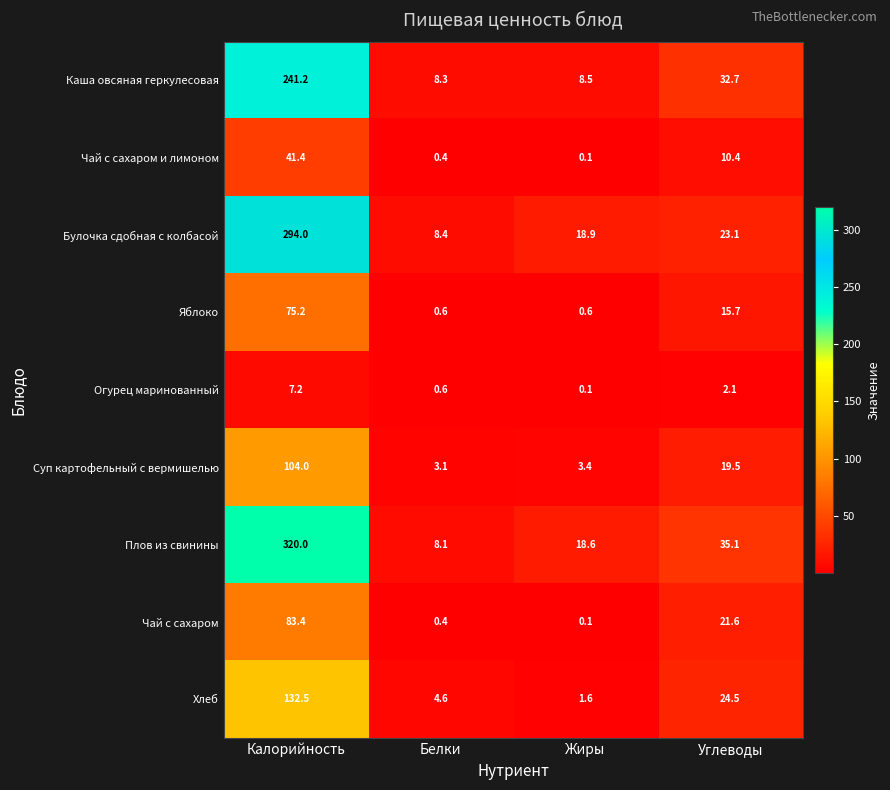

What value does the Булочка сдобная с колбасой series have at Калорийность?

294.0